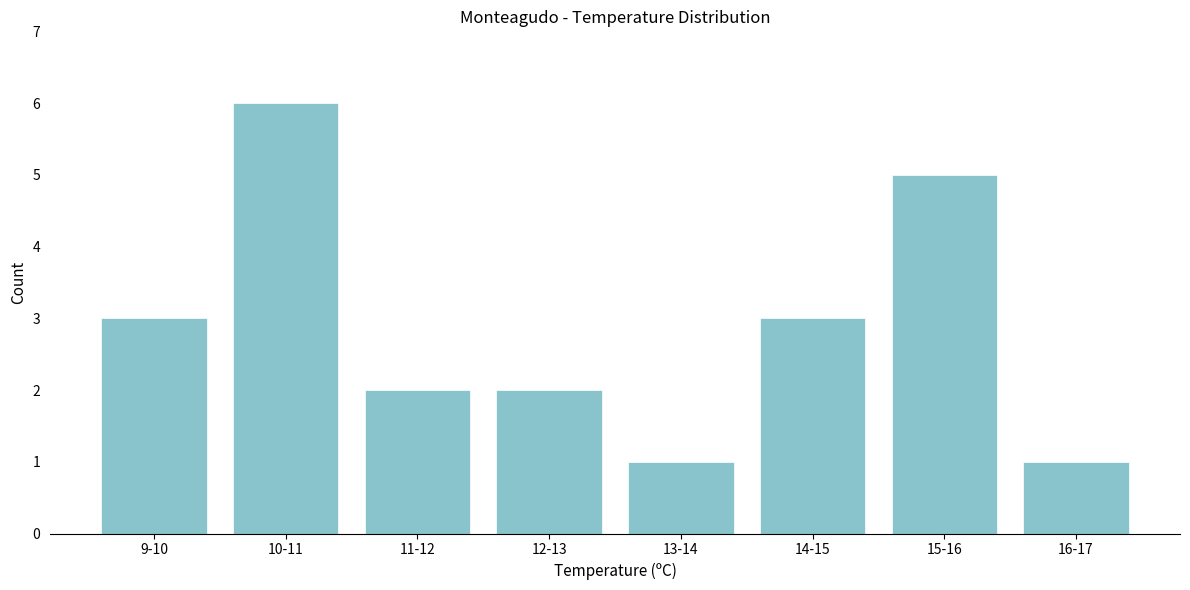

Reading left to right, transcribe all the data shown in this chart.

9-10=3	10-11=6	11-12=2	12-13=2	13-14=1	14-15=3	15-16=5	16-17=1